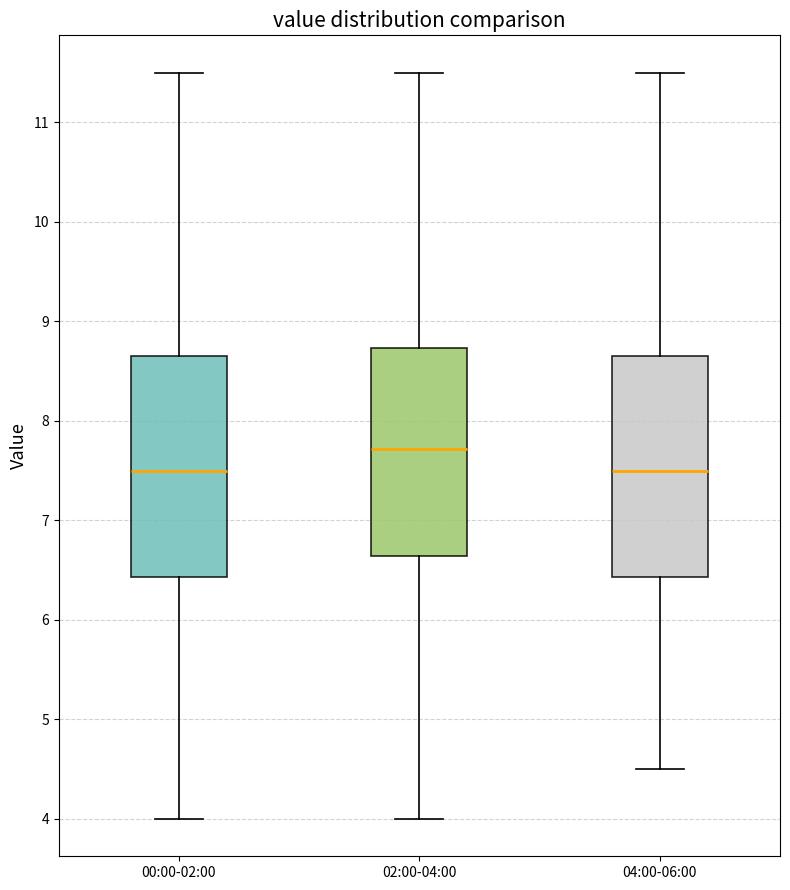

Where does the lower whisker of the box for 02:00-04:00 end on the y-axis? The values are not printed on the chart, so give them approximately, as read against the axis.

4.0